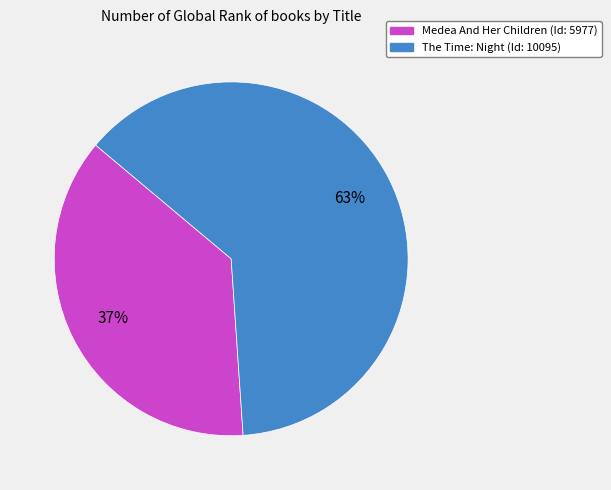

How many segments does this pie chart have?

2